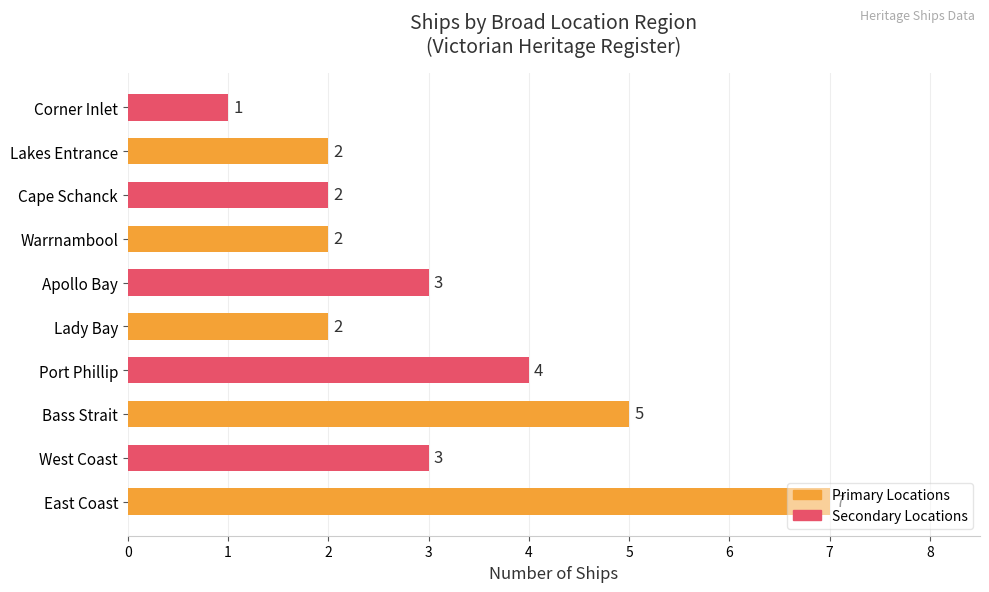

What value does the data have at Port Phillip?

4